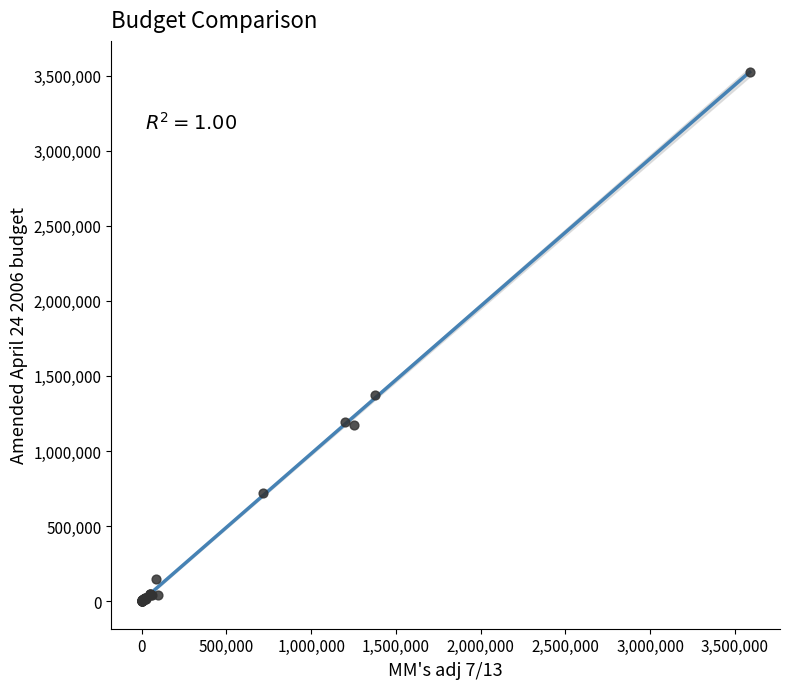

What Y value in the scatter plot is closest to 1763227?

1374426